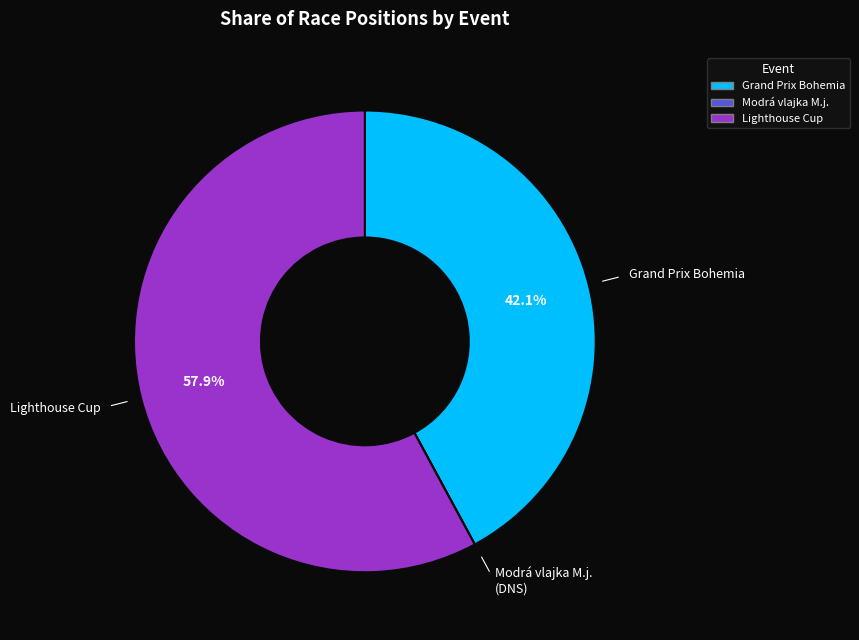

Is there any slice that represents more than half of the pie?

Yes